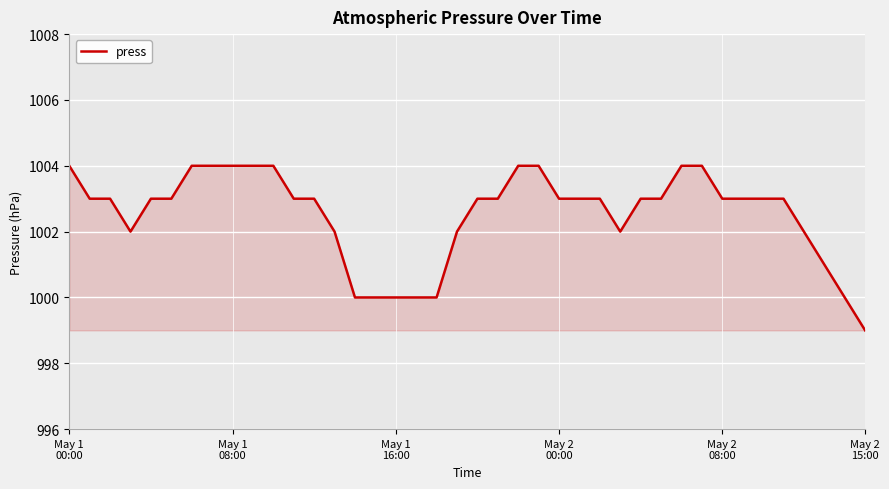

What is the maximum value shown in the chart?

1004